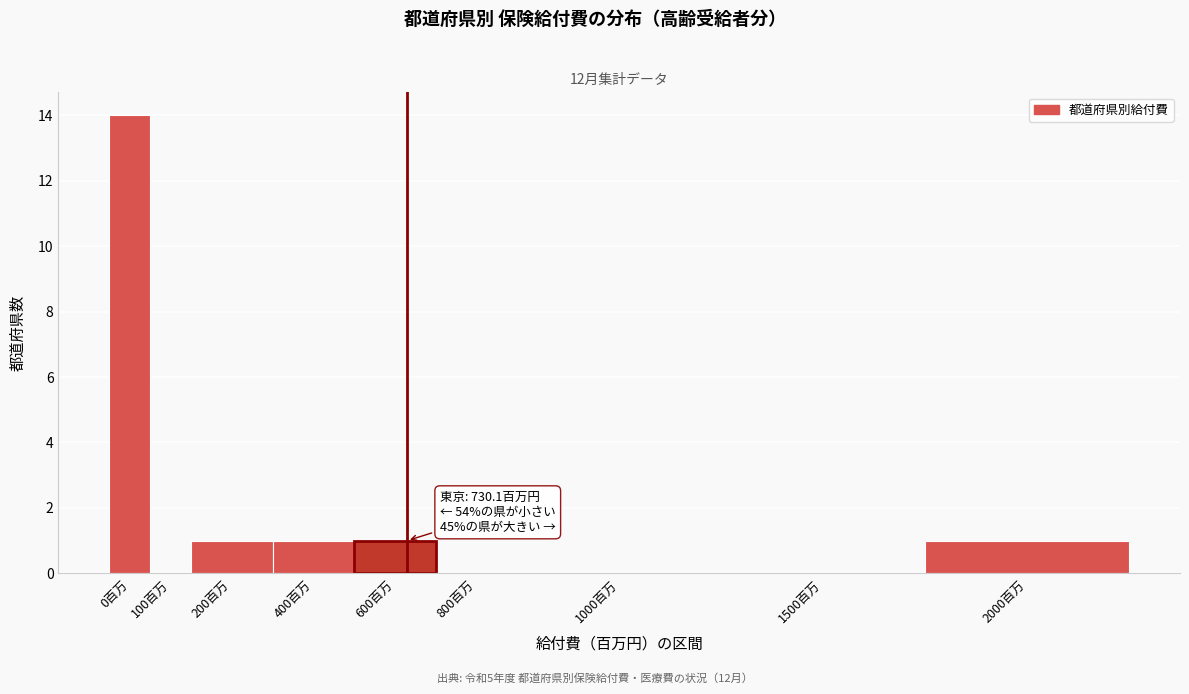

Reading left to right, extract all data points from this chart.

0百万=14	100百万=0	200百万=1	400百万=1	600百万=1	800百万=0	1000百万=0	1500百万=0	2000百万=1